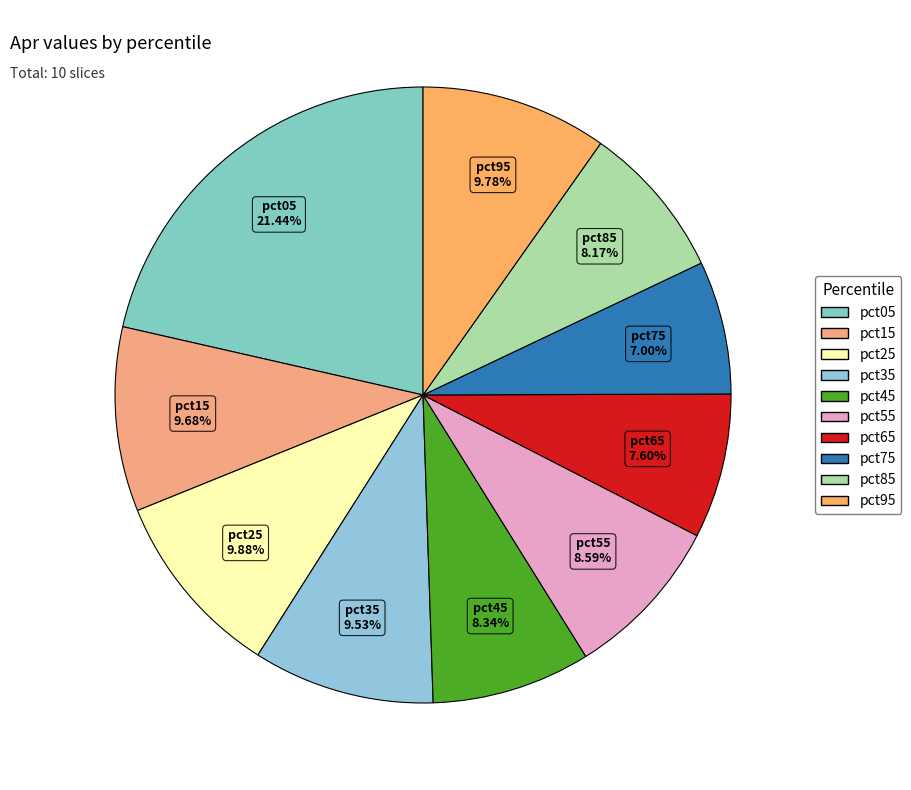

Is it true that pct85 is 8% of the pie?

True